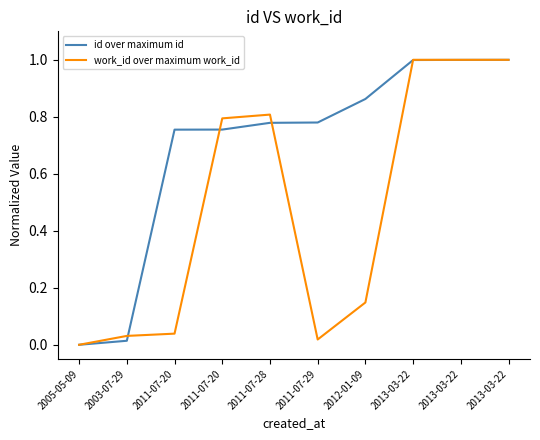

Between which two adjacent categories do id over maximum id and work_id over maximum work_id first intersect?

2003-07-29 and 2011-07-20